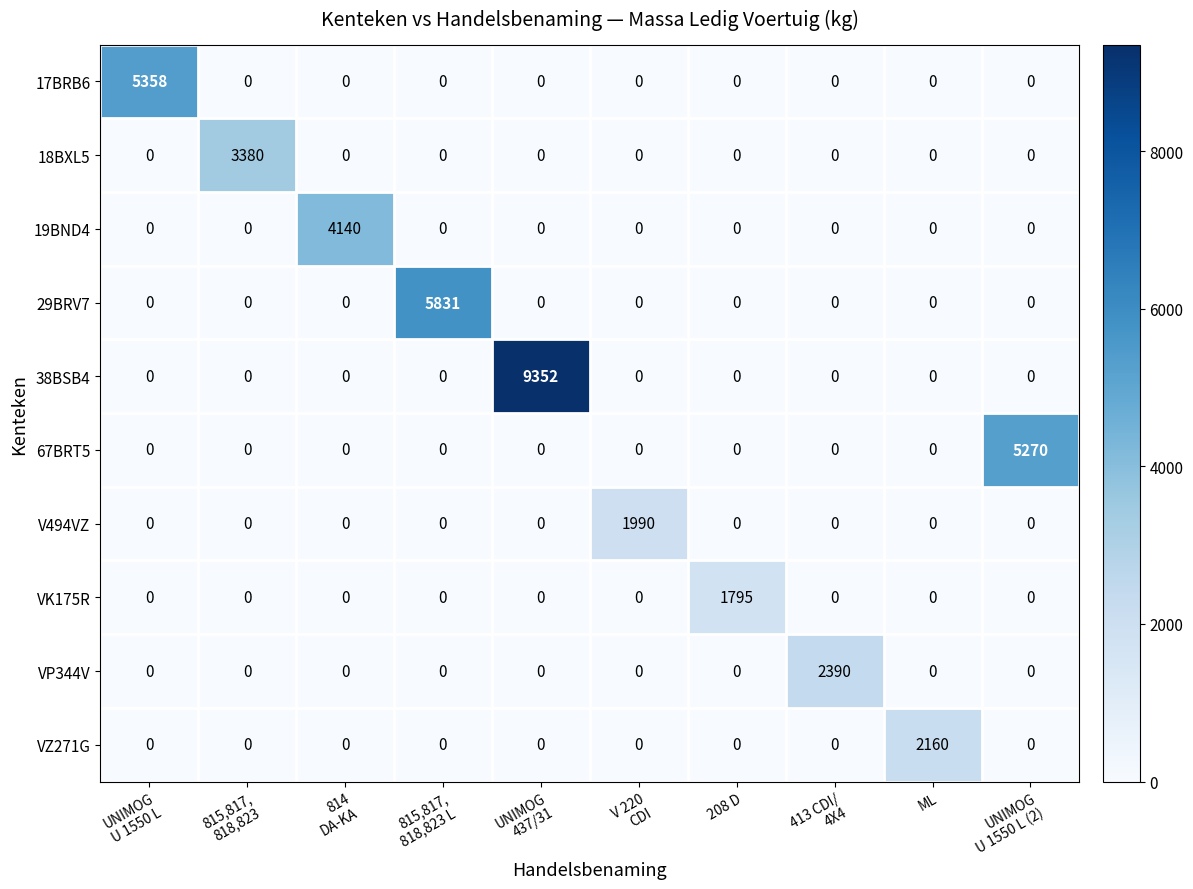

Which series has the largest range (max minus min)?

38BSB4